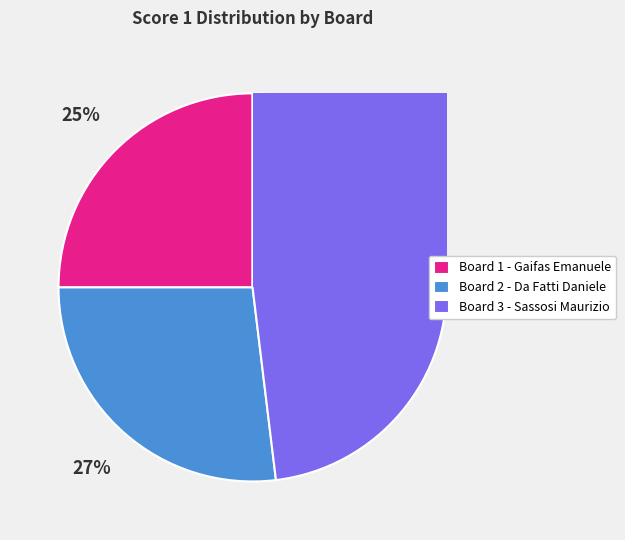

To the nearest percent, what is the average slice percentage?

33%